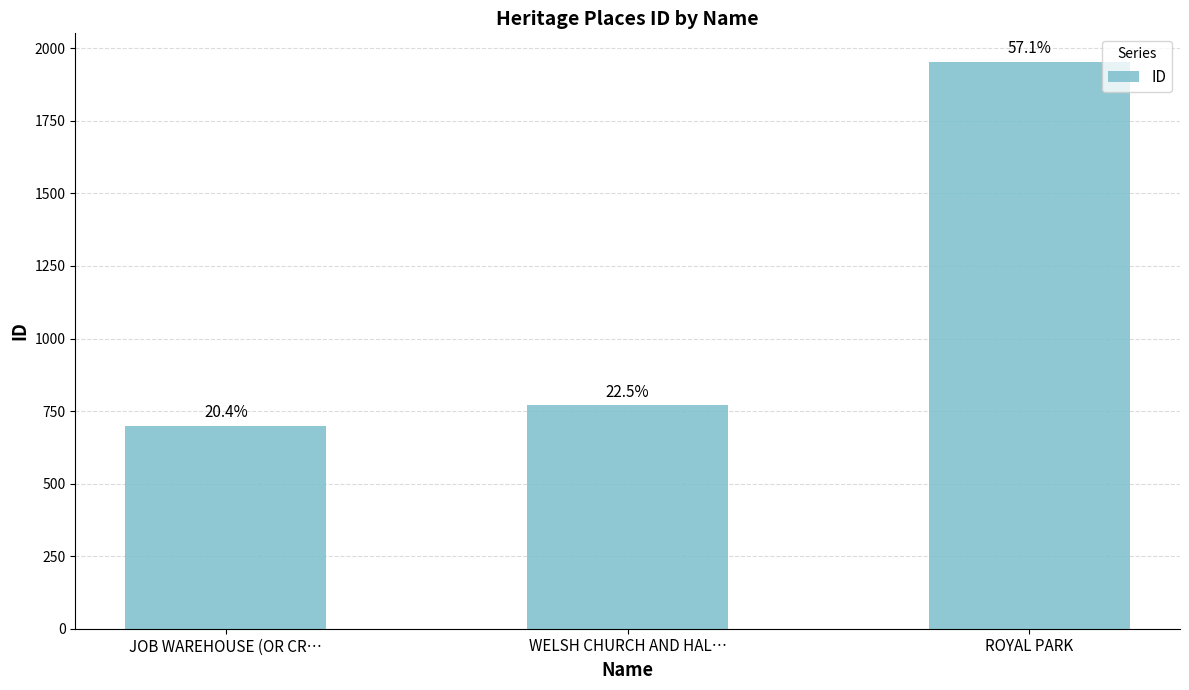

Reading left to right, transcribe all the data shown in this chart.

700	770	1954